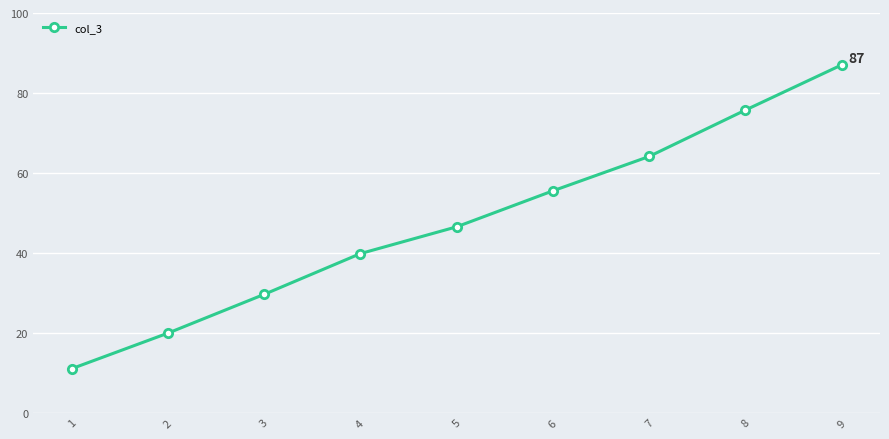

List the labels in order of value, largest first.

9, 8, 7, 6, 5, 4, 3, 2, 1